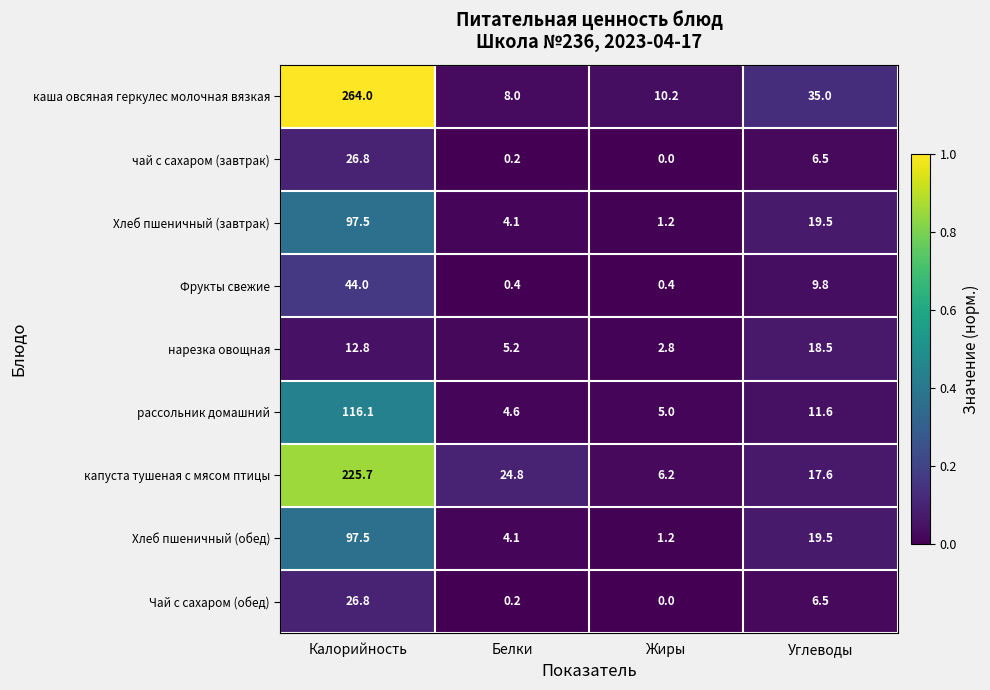

Is it true that чай с сахаром (завтрак) equals 41.1 at Калорийность?

False